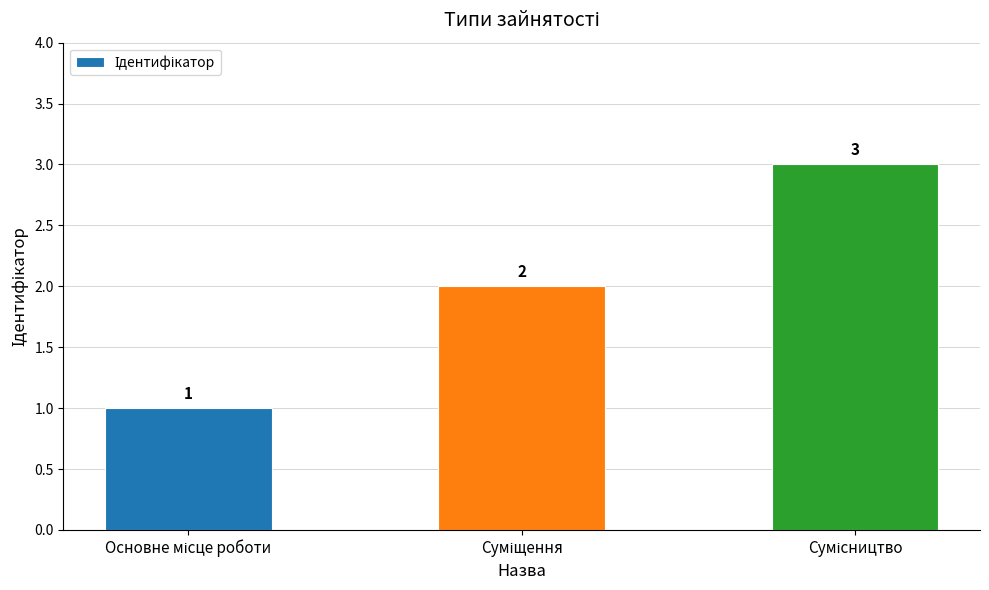

How many values are between 1 and 3?

3